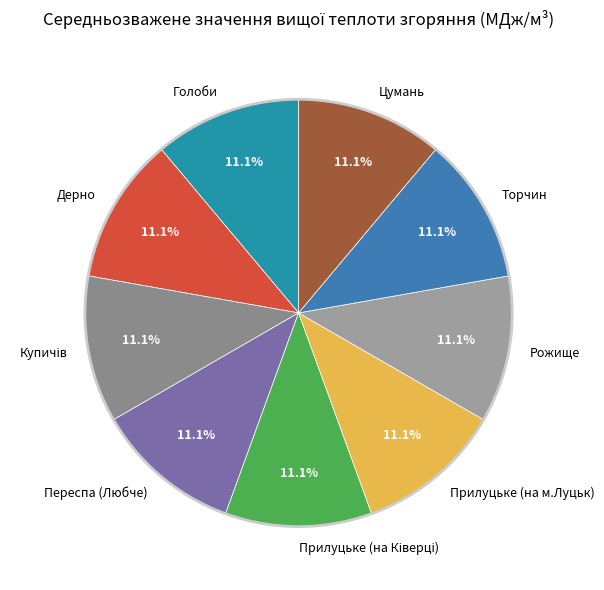

Is there a majority slice in this chart?

No